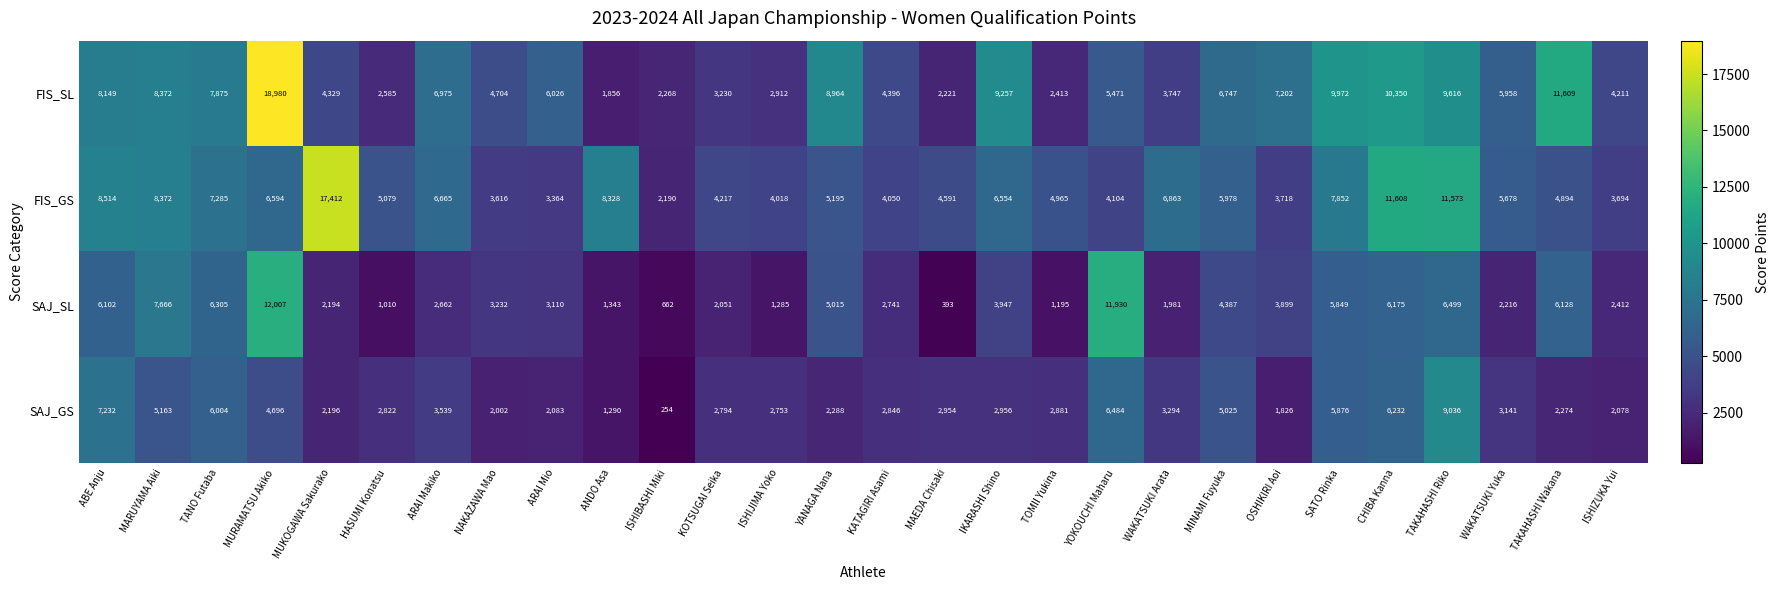

What is the difference between the second highest and minimum values in the SAJ_SL series?

11537